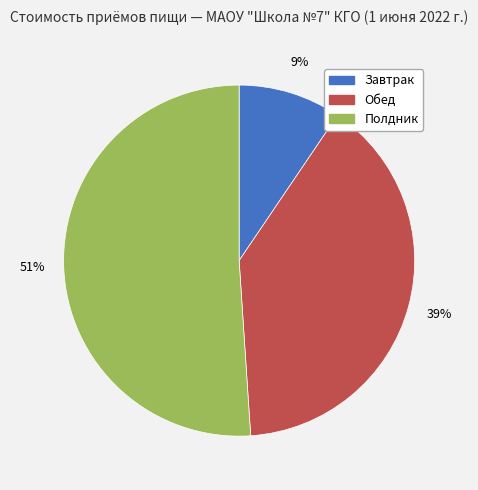

What is the largest slice in the pie chart?

Полдник